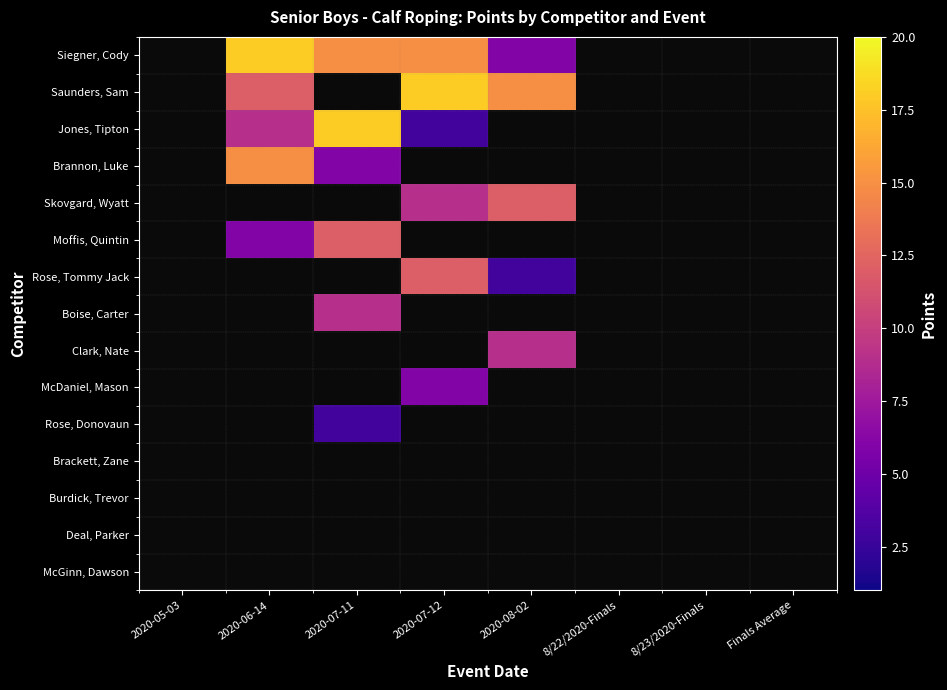

How many categories are shown in the chart?

8